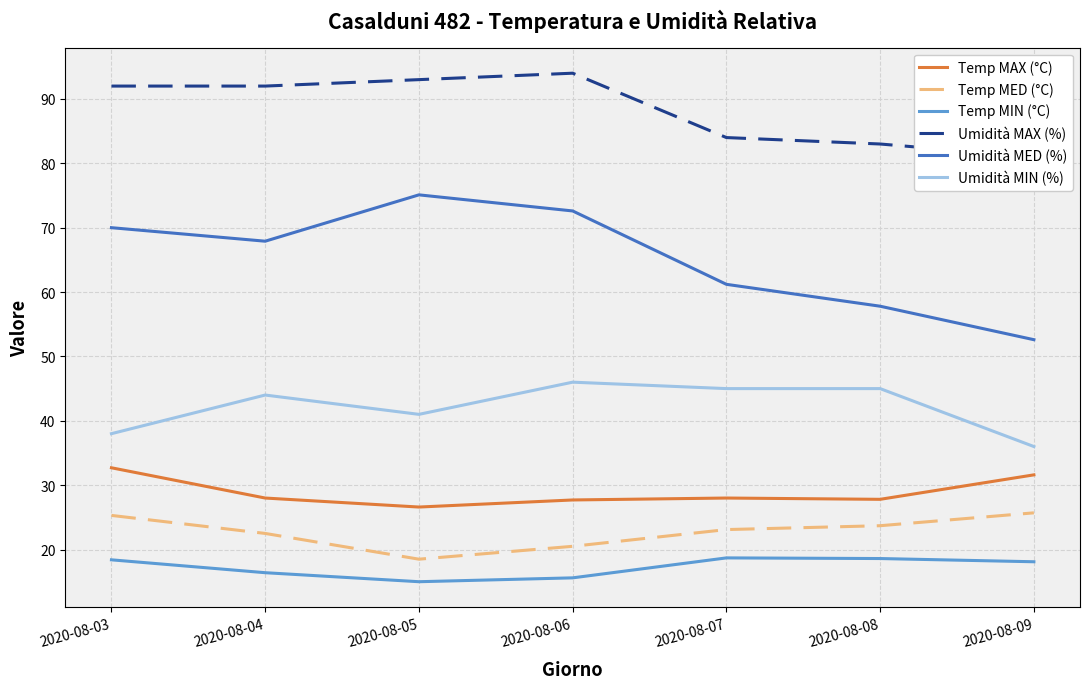

How many series are shown in this chart?

6